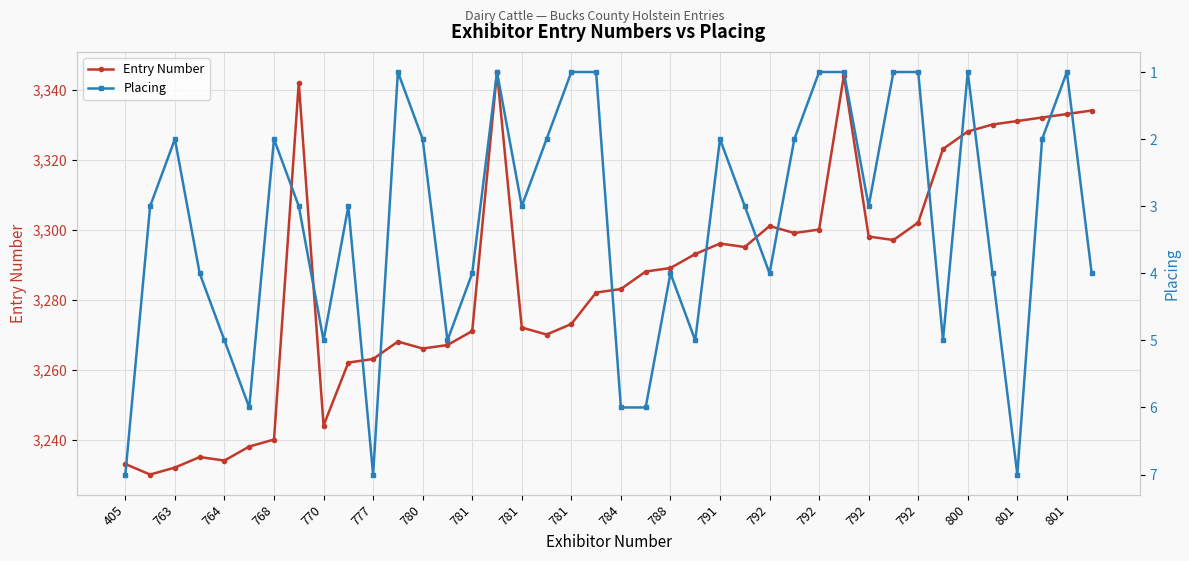

Rank the series by their average value, from highest to lowest.

Entry Number, Placing